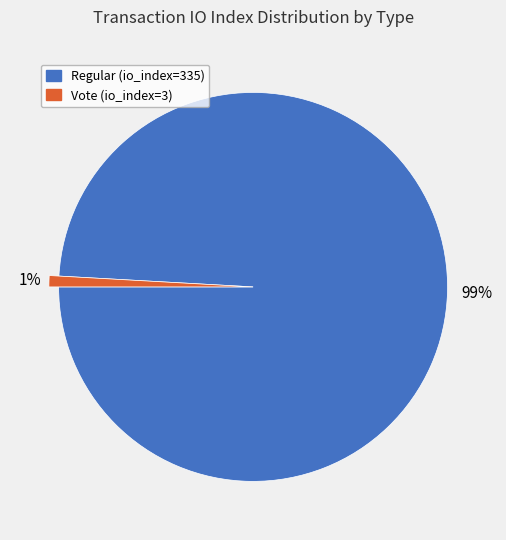

Which slice is the largest?

Regular (io_index=335)